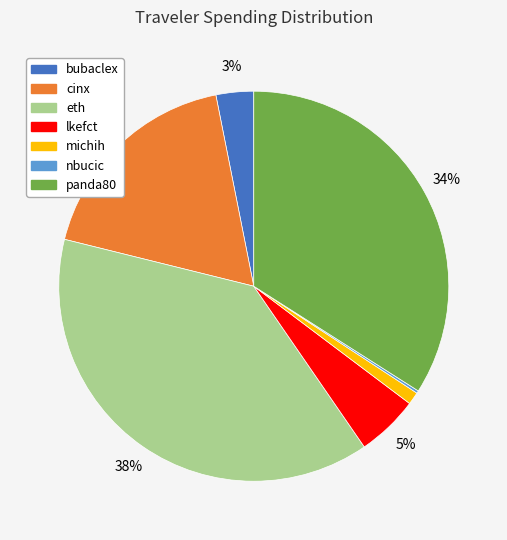

What percentage is the bubaclex slice, to the nearest percent?

3%